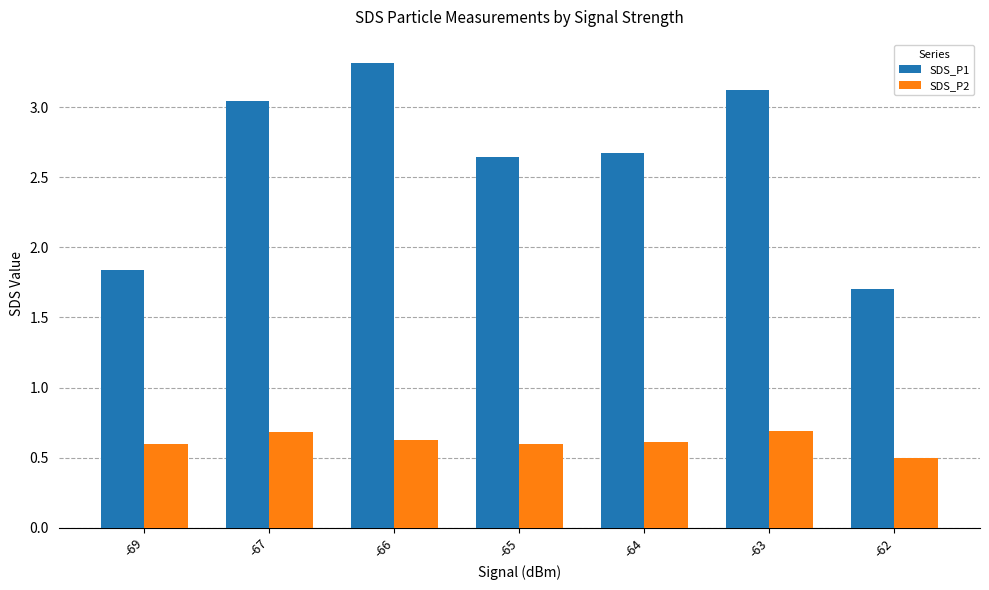

Which series has the largest range (max minus min)?

SDS_P1